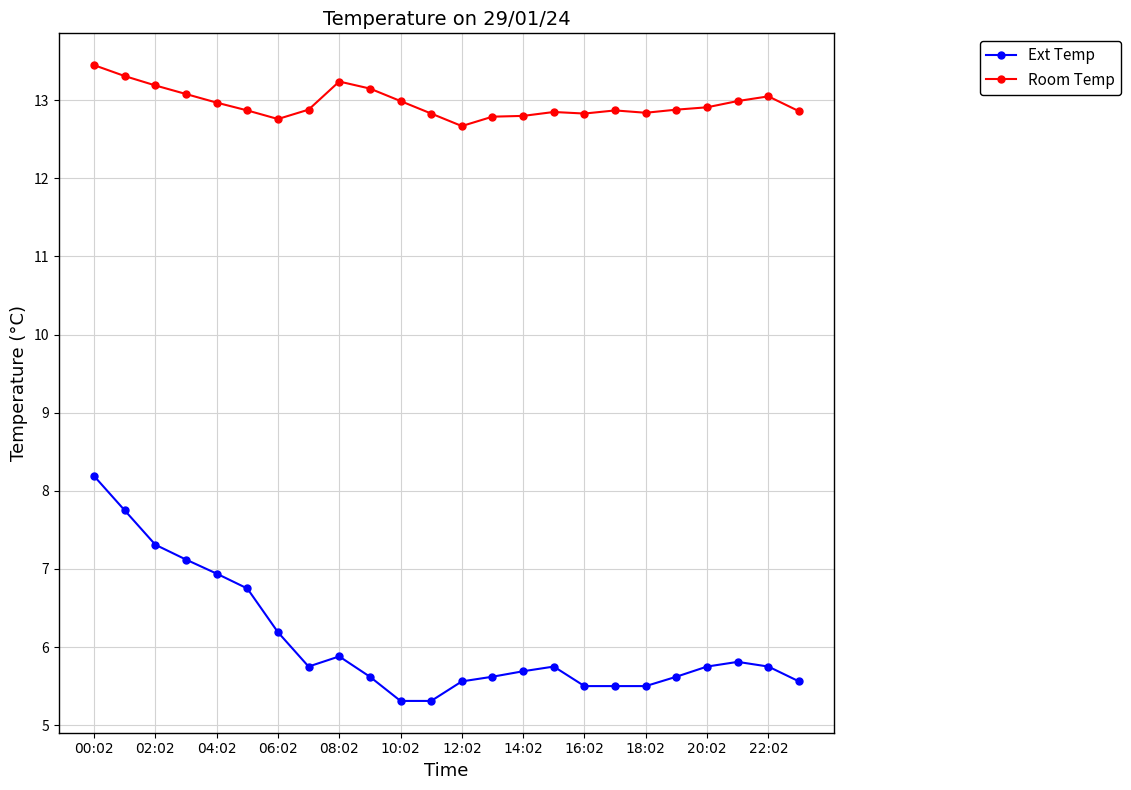

Which series has the widest spread of values?

Ext Temp